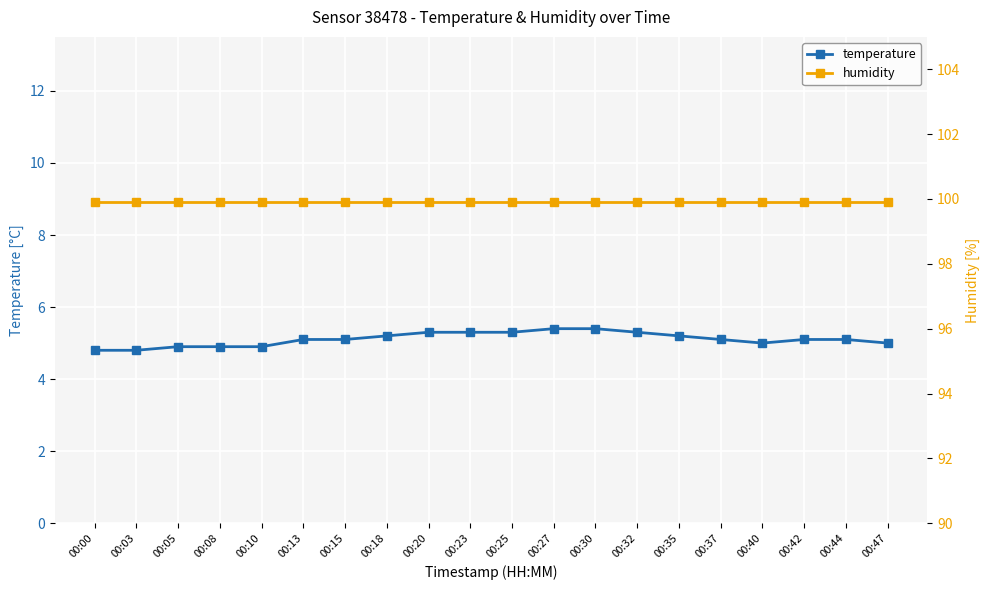

At how many categories does at least one series exceed 80?

20